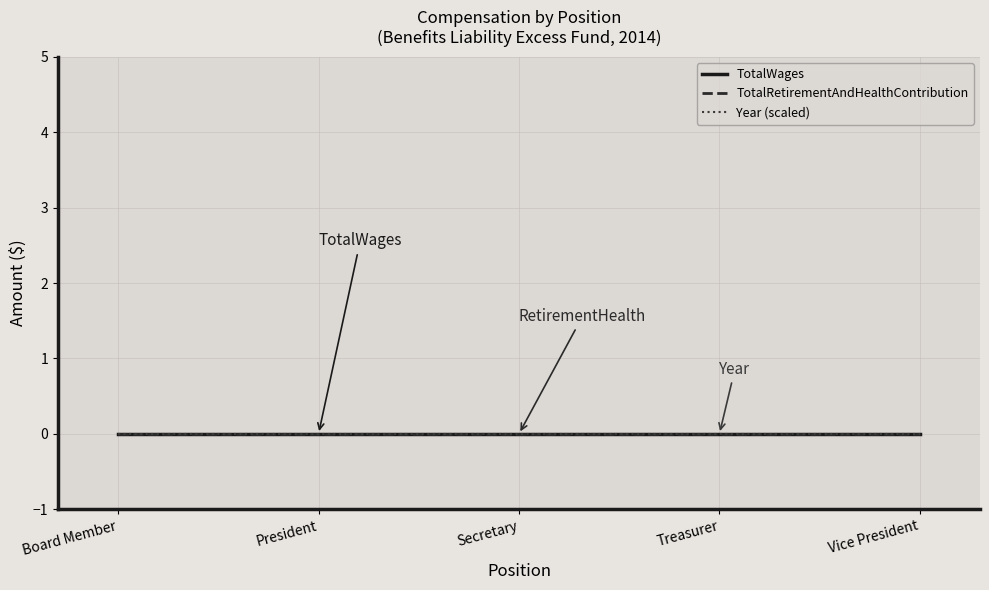

True or false: TotalRetirementAndHealthContribution and TotalWages intersect in this chart.

False